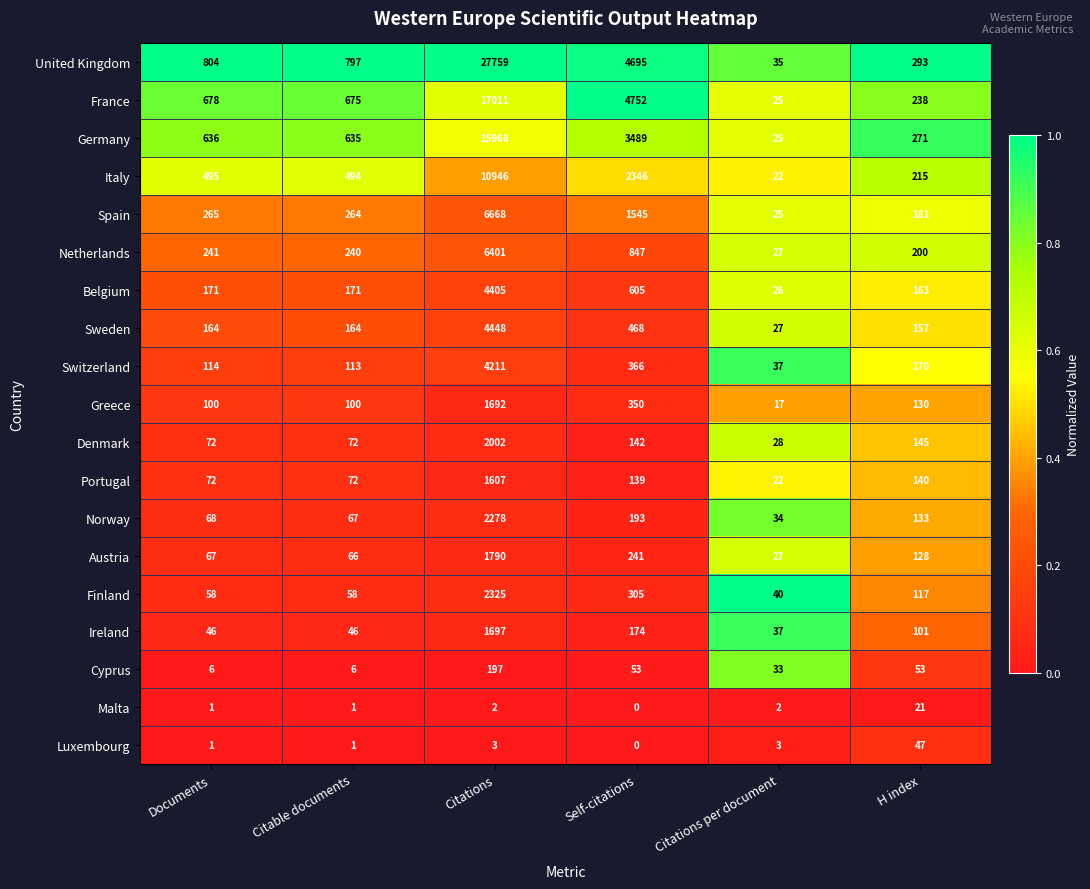

What is the maximum value shown in the chart?

27759